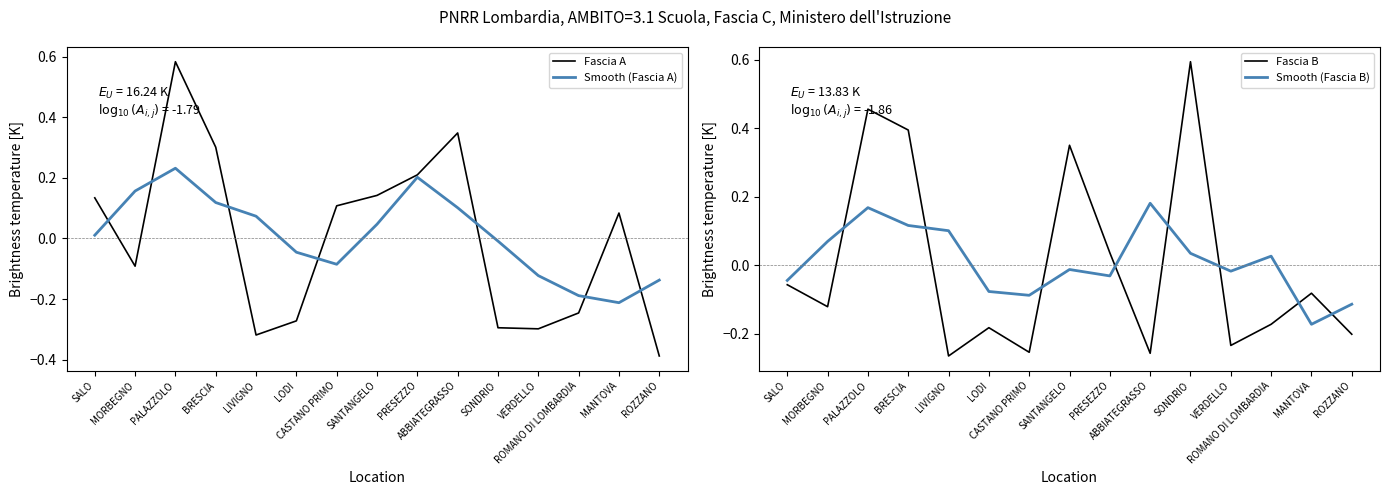

At how many categories does at least one series exceed 0?

12